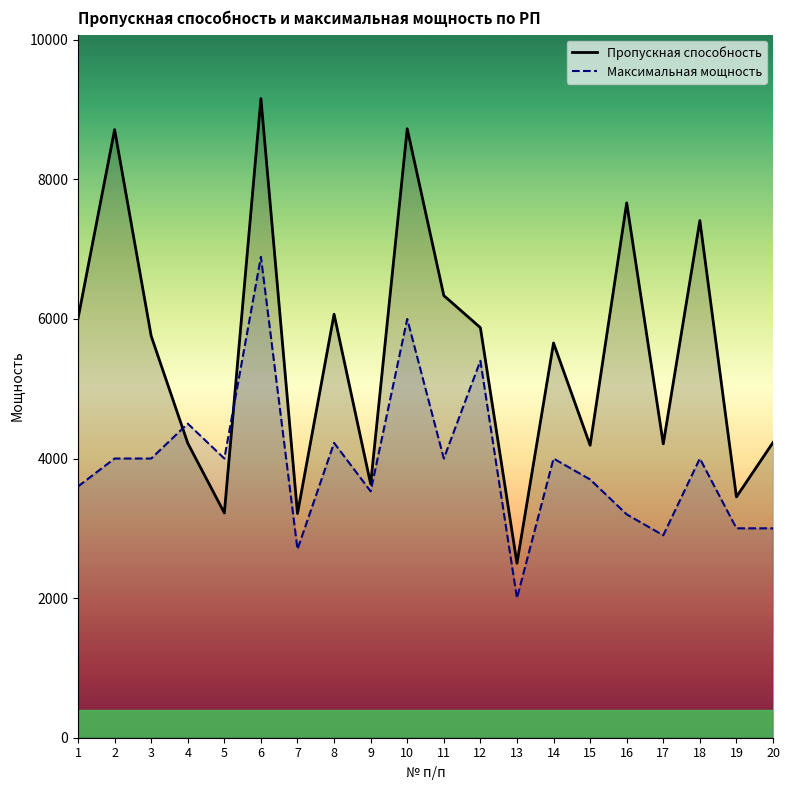

Rank the categories by Пропускная способность value from highest to lowest.

6, 10, 2, 16, 18, 11, 8, 1, 12, 3, 14, 20, 4, 17, 15, 9, 19, 5, 7, 13